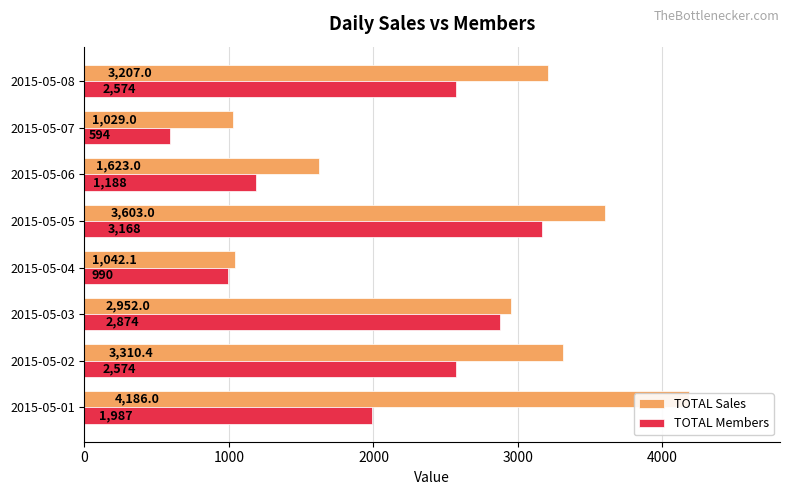

What is the minimum value for TOTAL Members?

594.0